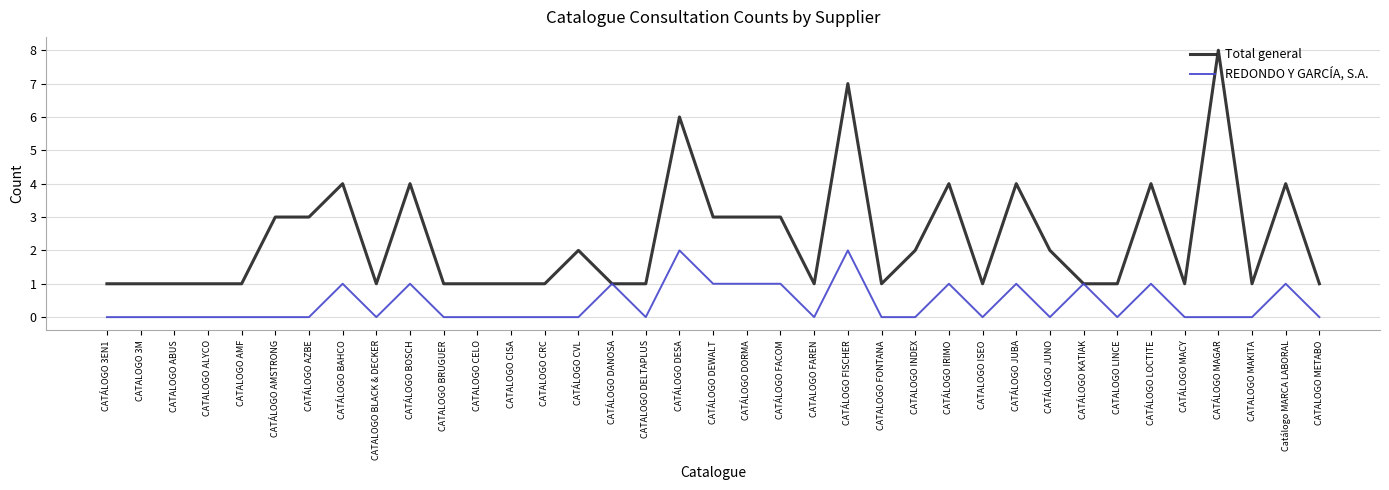

What position from the right is CATÁLOGO BOSCH?

28